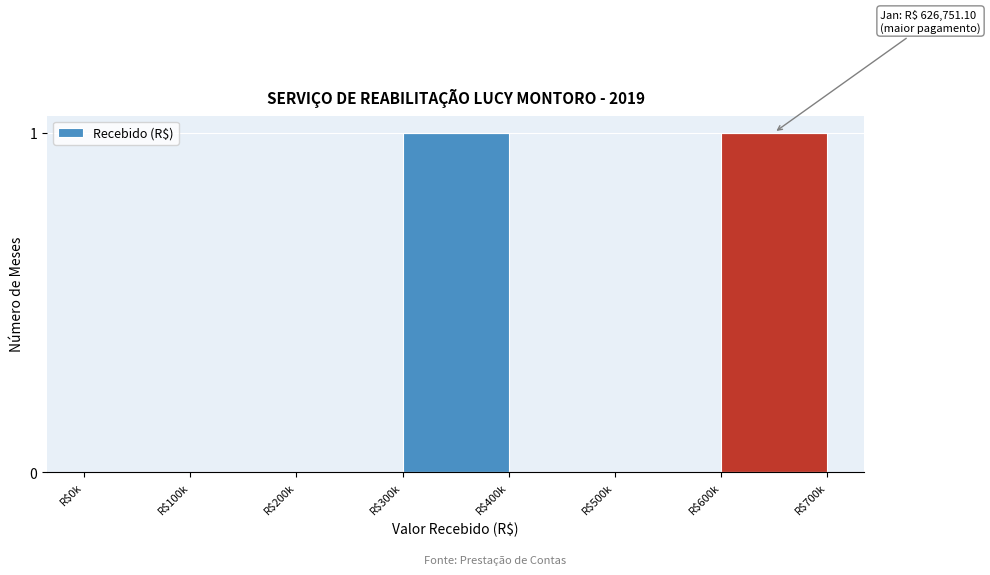

Is it true that the value at R$400k is 0?

True